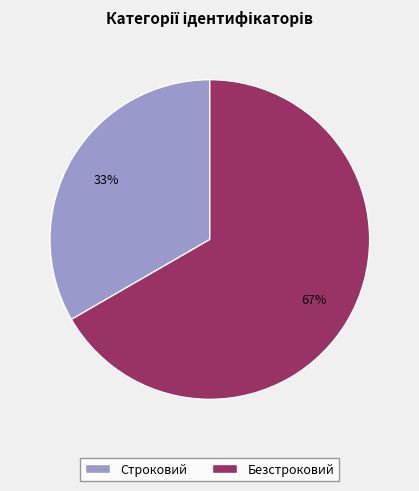

Which has a higher value, Строковий or Безстроковий?

Безстроковий